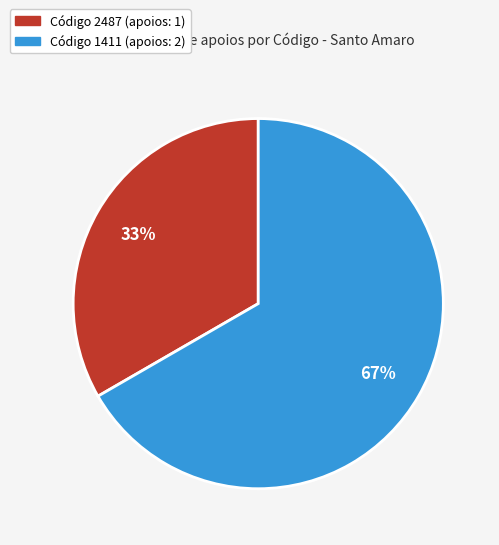

To the nearest percent, what is the average slice percentage?

50%